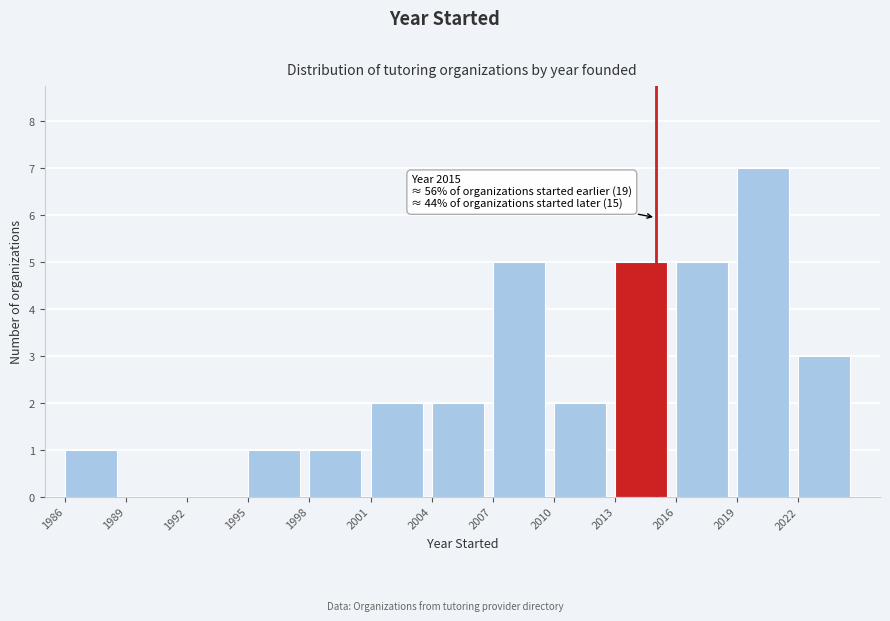

Which range on the x-axis has the tallest bar?

2019 to 2022